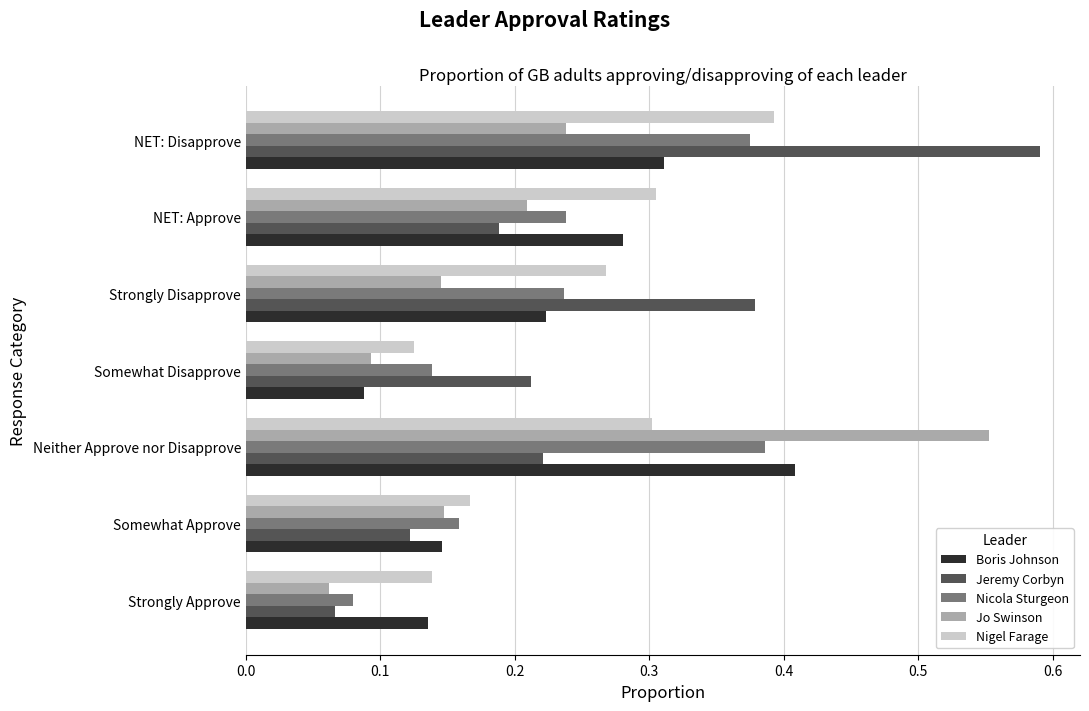

At which category does the chart reach its minimum across all series?

Strongly Approve